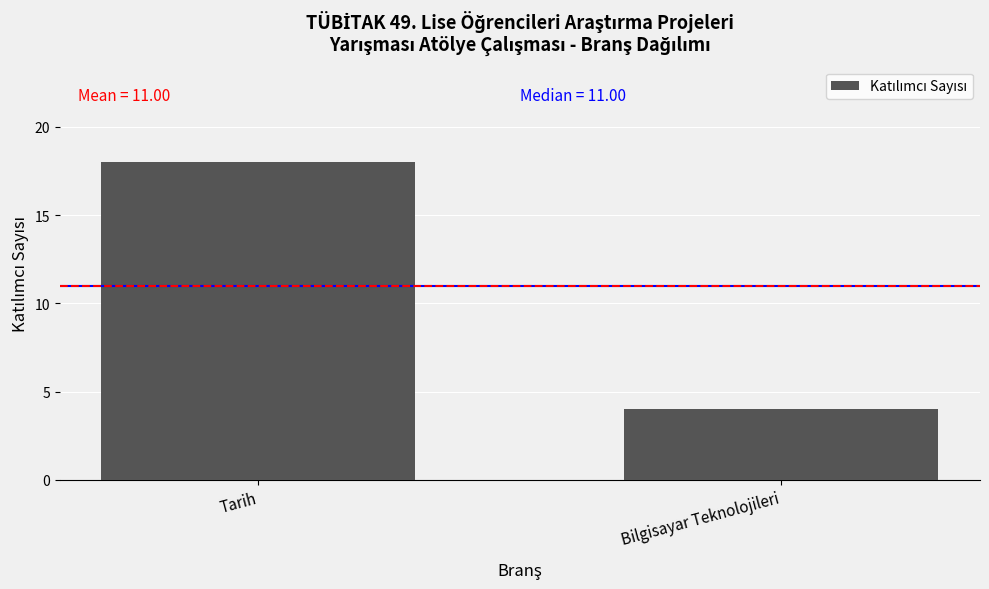

What is the sum of the values at Bilgisayar Teknolojileri and Tarih?

22